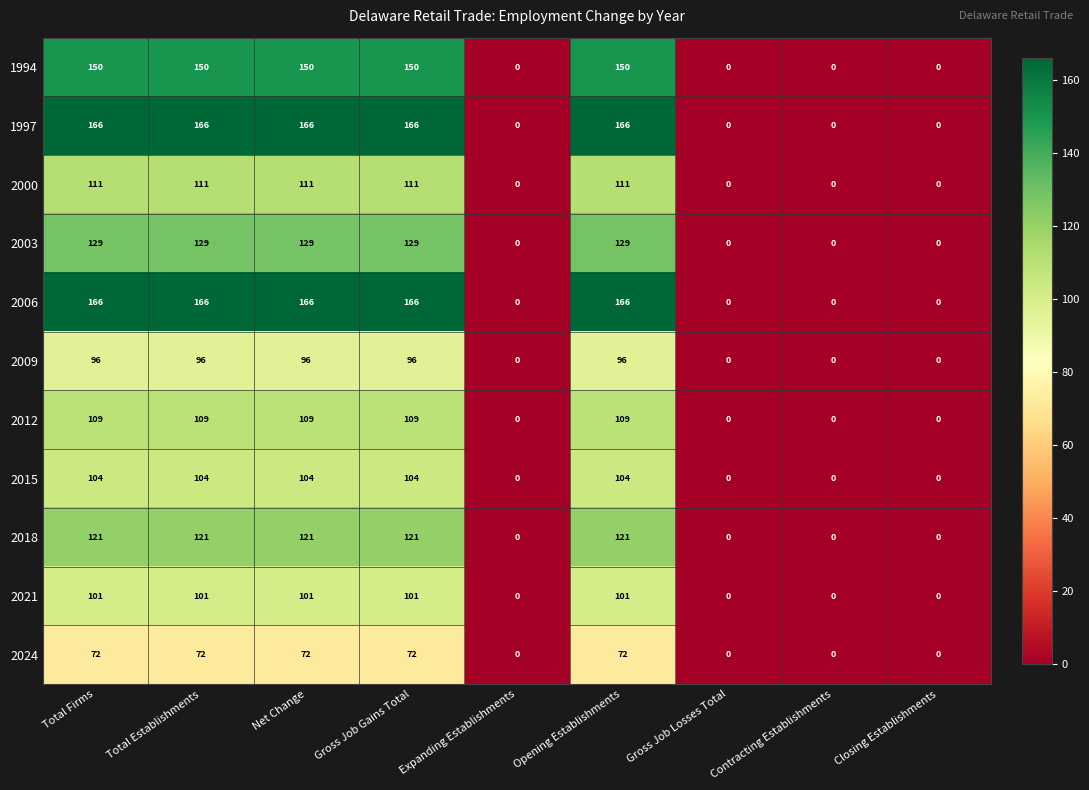

How many categories are shown in the chart?

9